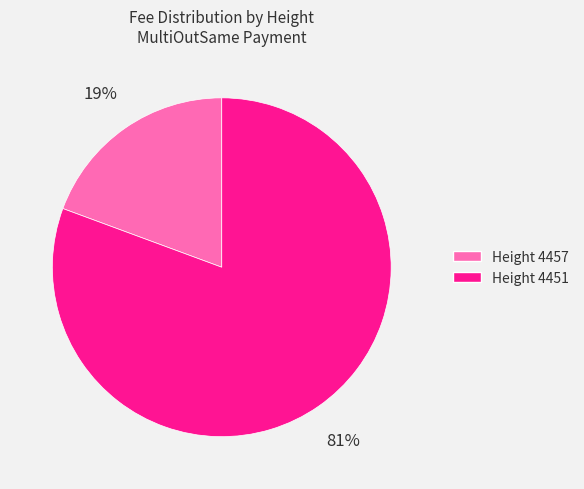

To the nearest percent, what is the average slice percentage?

50%